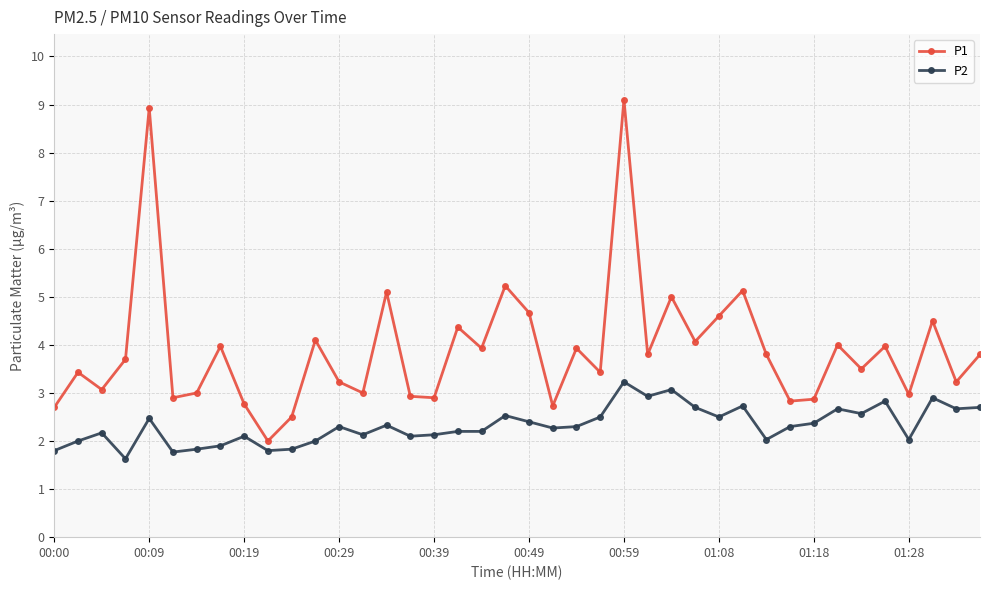

What is the minimum value shown in the chart?

1.6